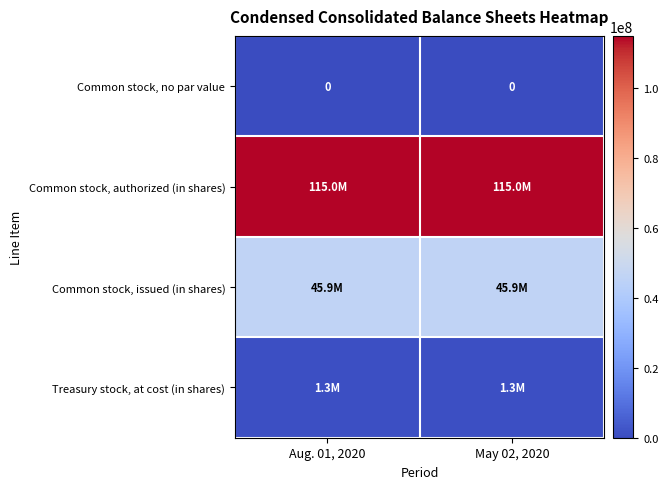

The Common stock, no par value series shows 0 at Aug. 01, 2020. True or false?

True